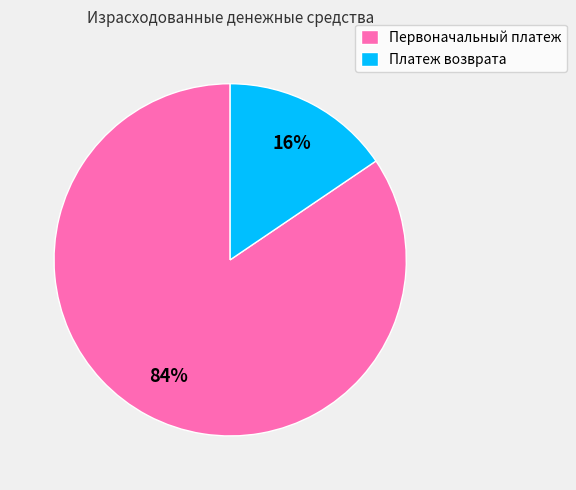

Between Первоначальный платеж and Платеж возврата, which is larger?

Первоначальный платеж